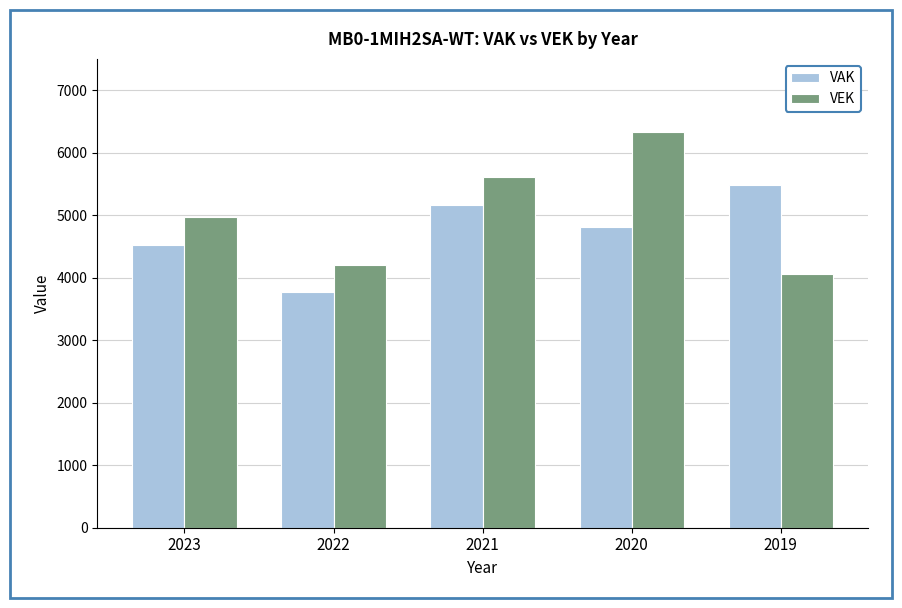

Is it true that VAK equals 3768 at 2022?

True